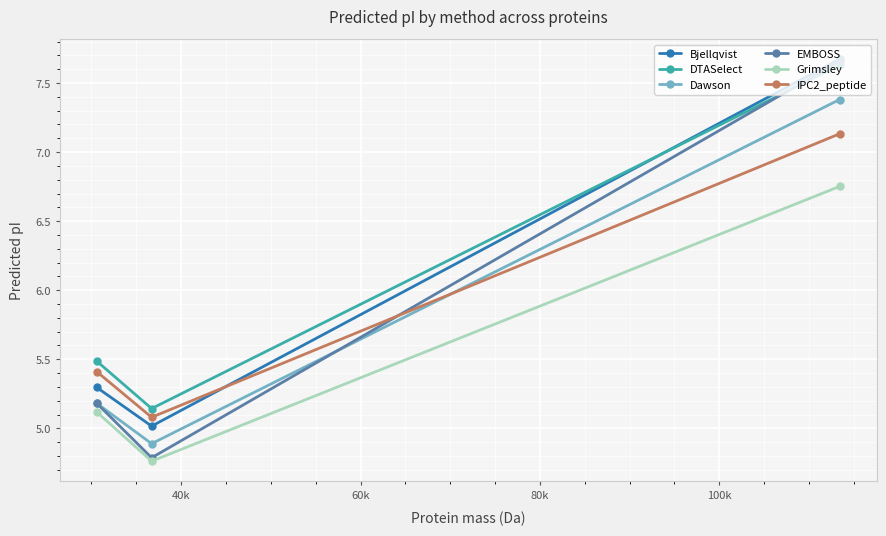

What is the average value of the DTASelect series?

6.1